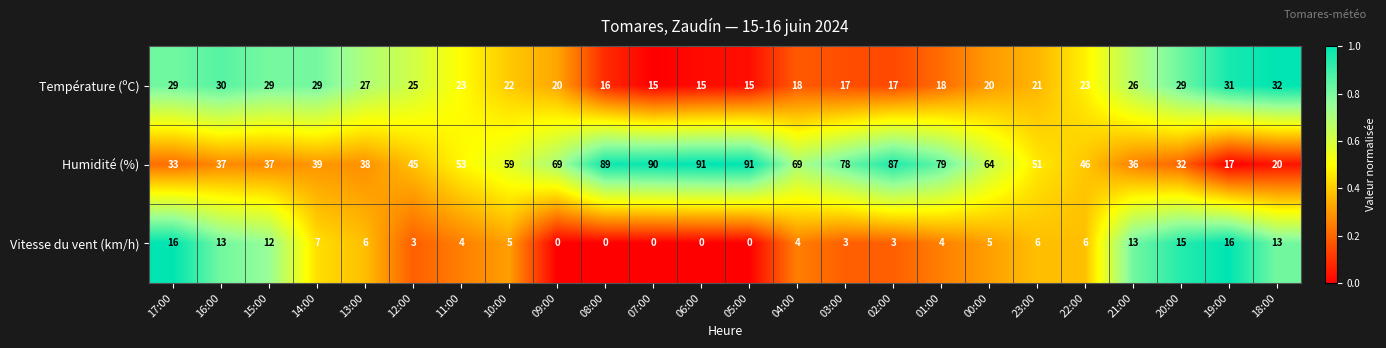

Which category has the lowest value in the Humidité (%) series?

19:00